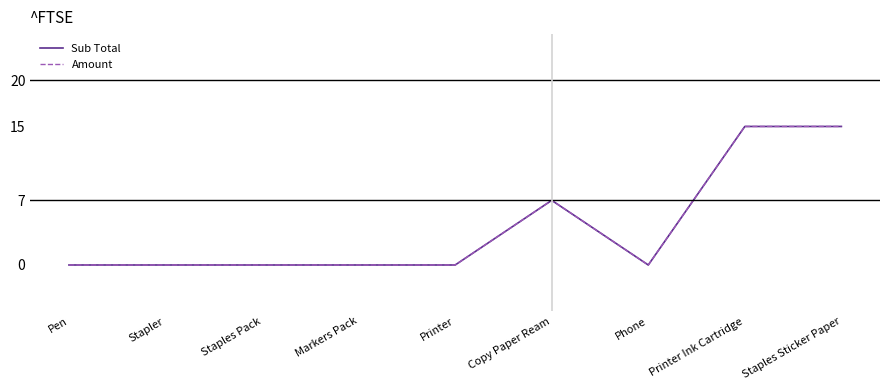

What is the value of the Amount point at the 8th from the left?

15